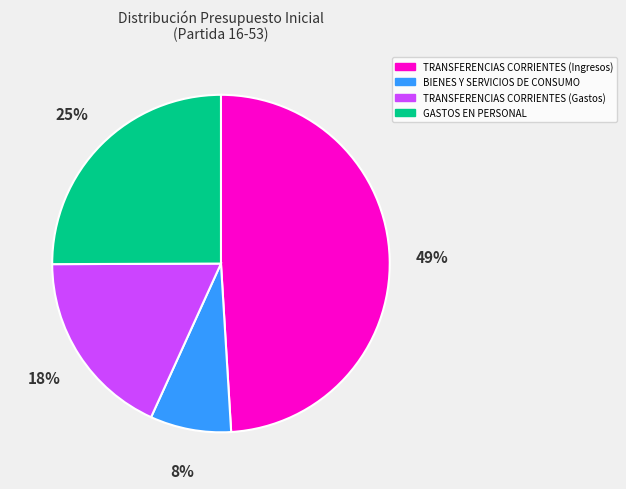

Does GASTOS EN PERSONAL represent more than half of the total?

No